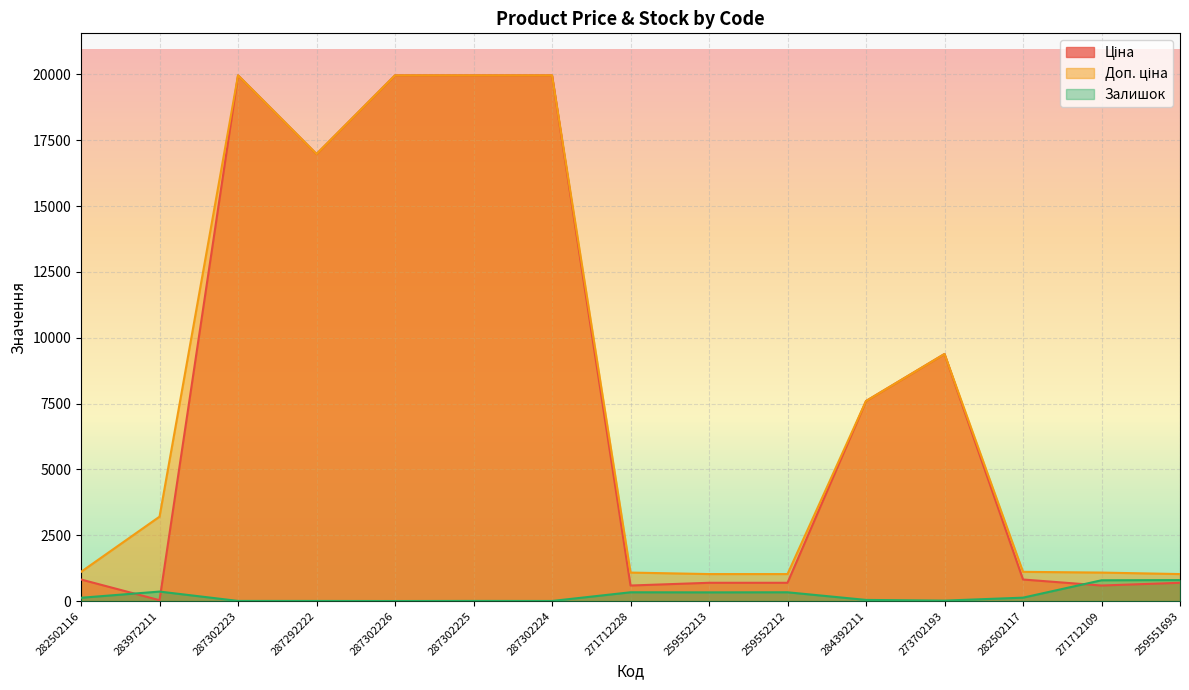

What is the label of the 4th point from the left?

287292222